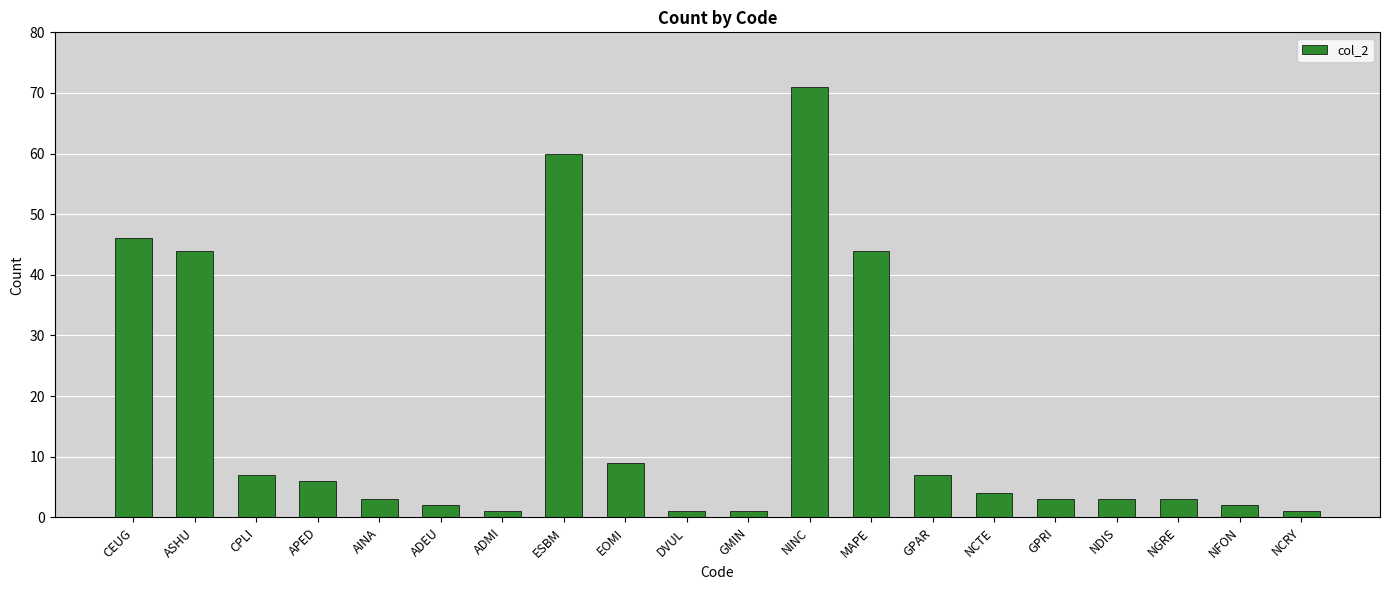

Are the bars grouped side by side (vs. stacked)?

No